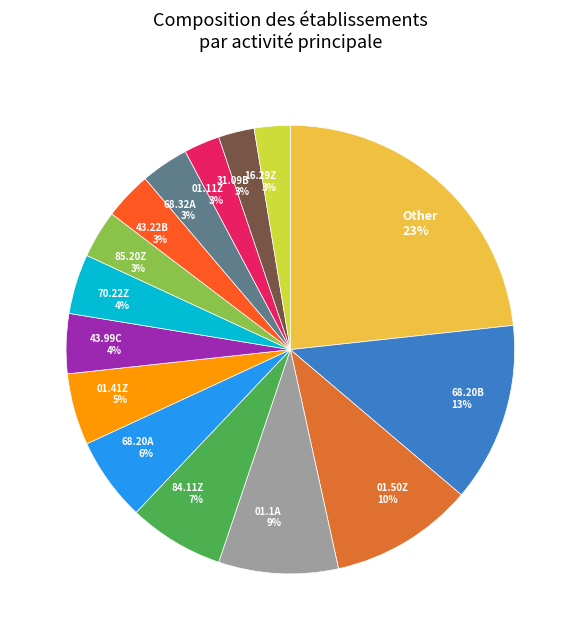

True or false: Other accounts for 14% of the total.

False